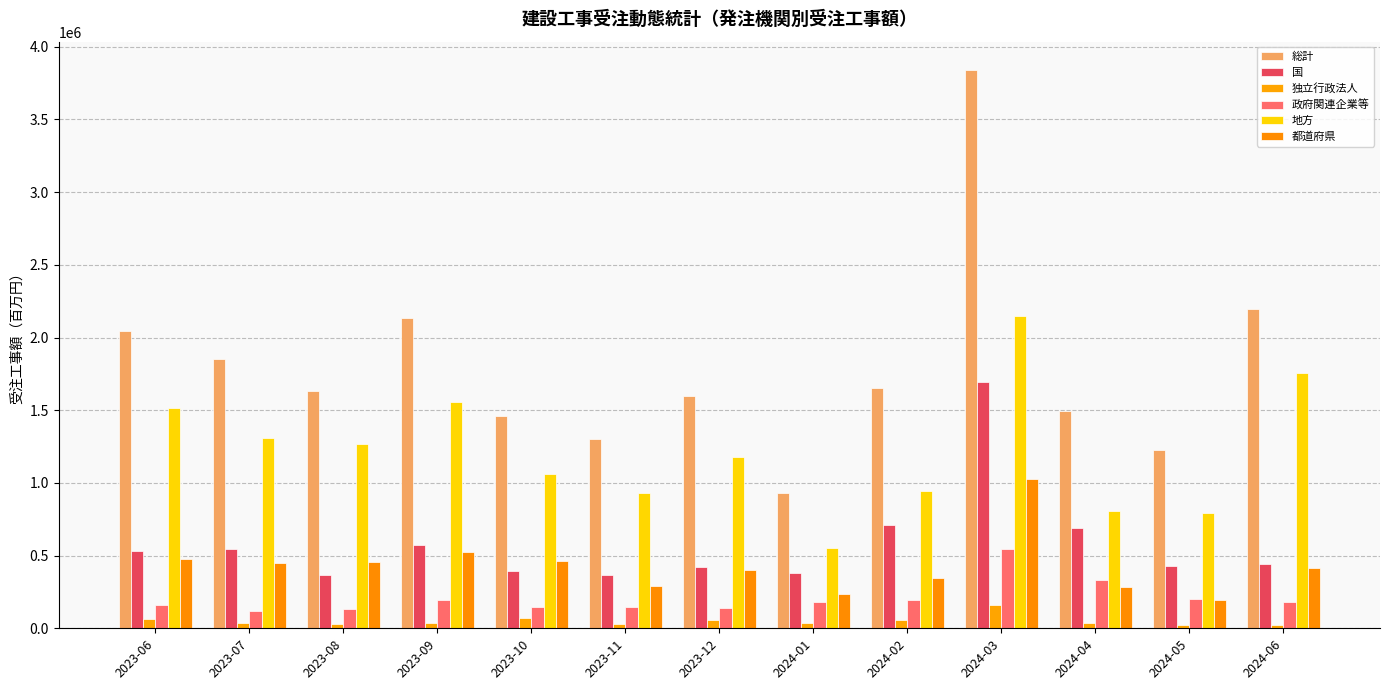

Between 2024-01 and 2023-09, which is larger?

2023-09